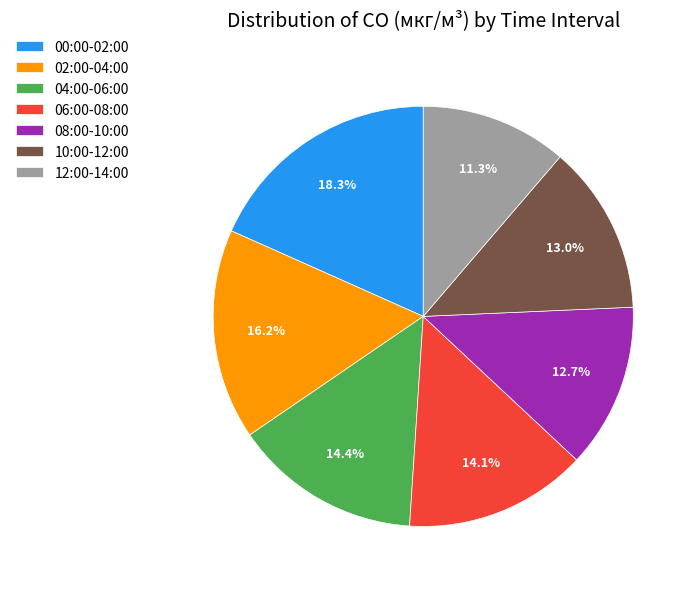

Is there a majority slice in this chart?

No